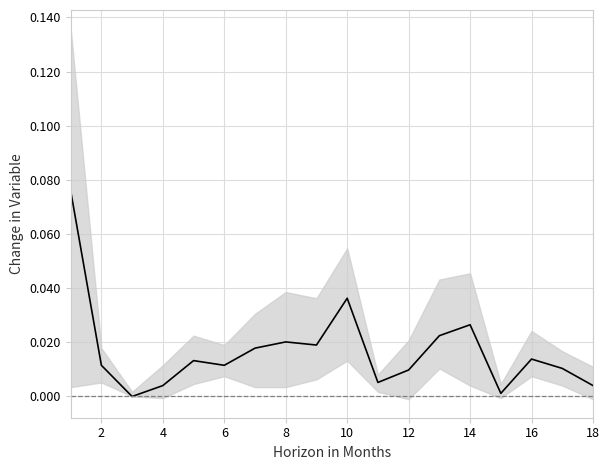

Does the chart display data point markers on the line(s)?

No